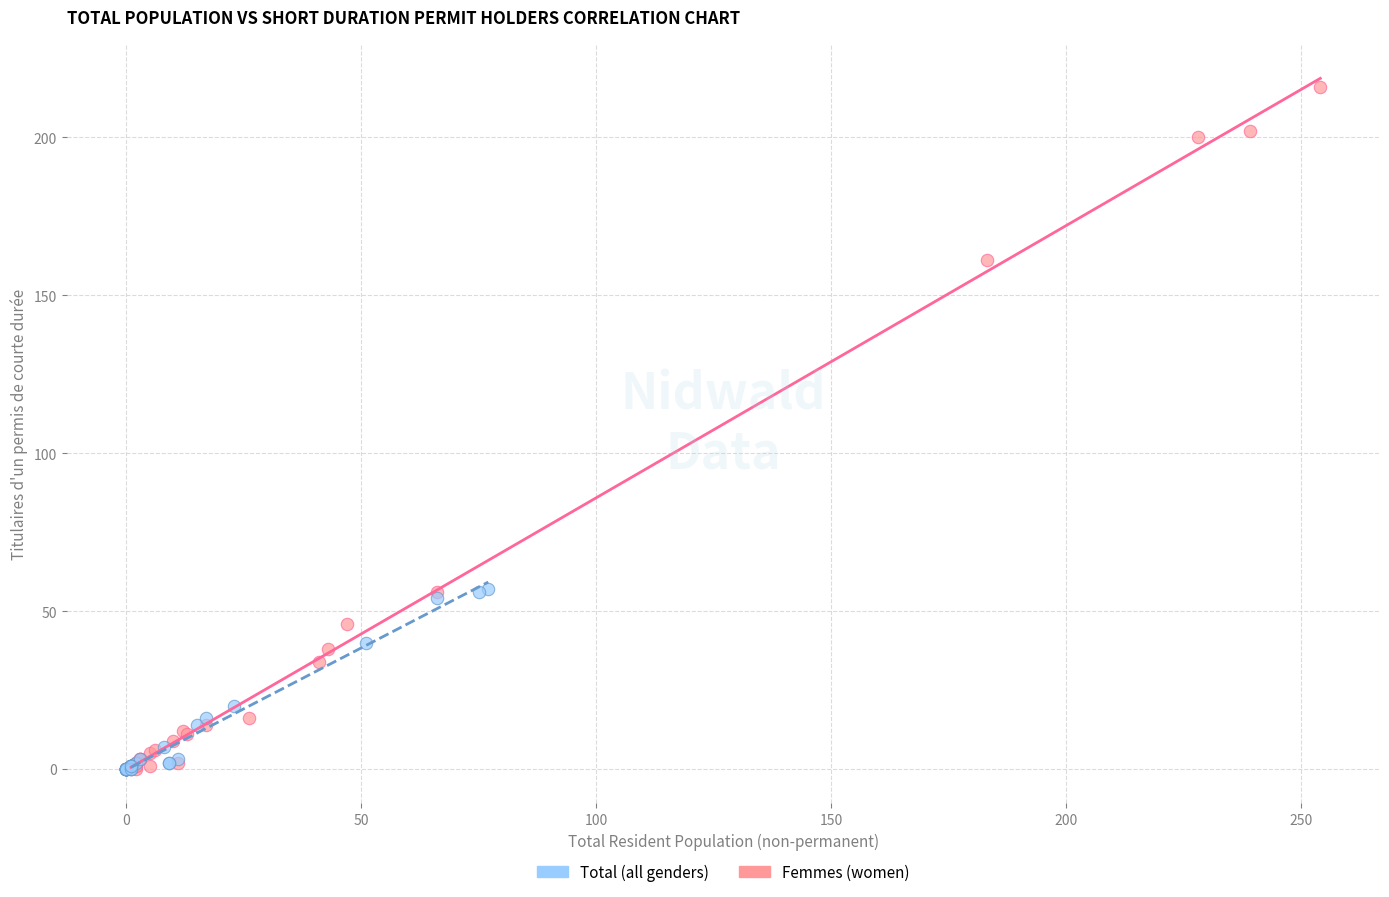

What are all the series names shown in the legend?

Total (all genders), Femmes (women)